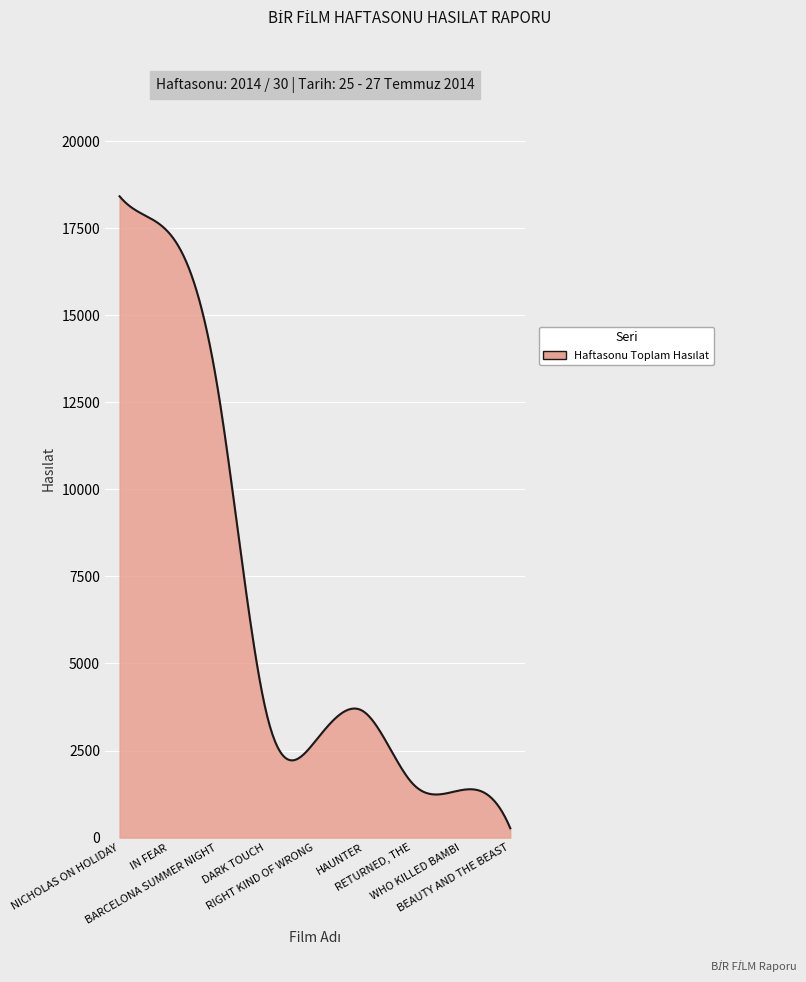

What is the greatest value displayed?

18414.0